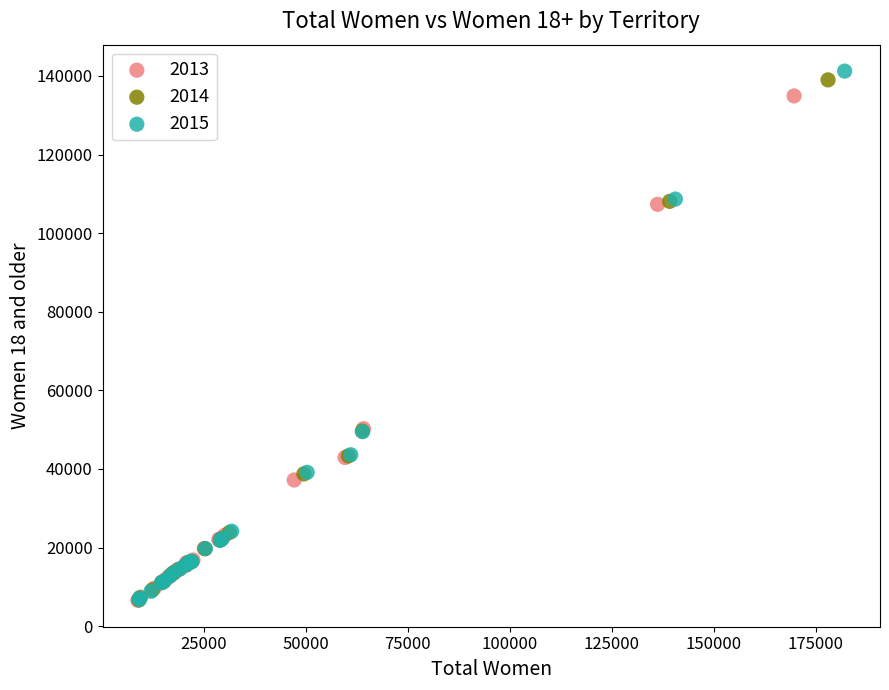

Which series has the largest Y range (max minus min)?

2015